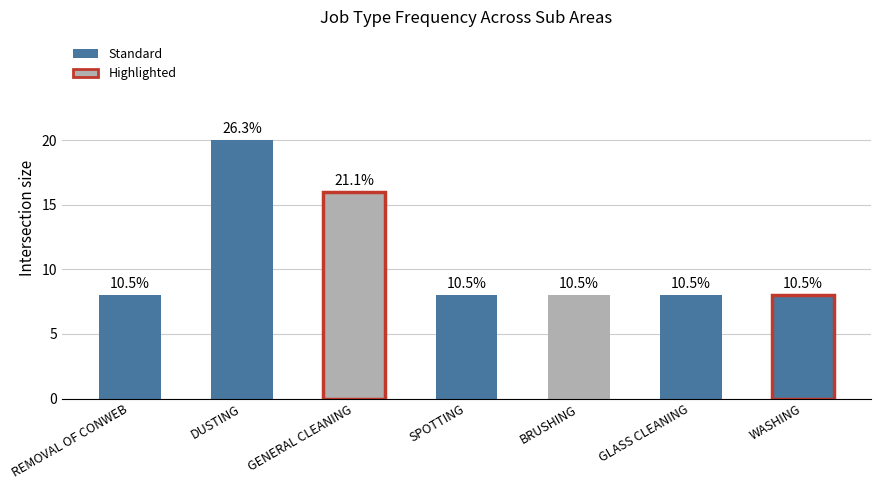

True or false: the data shows 4 at SPOTTING.

False